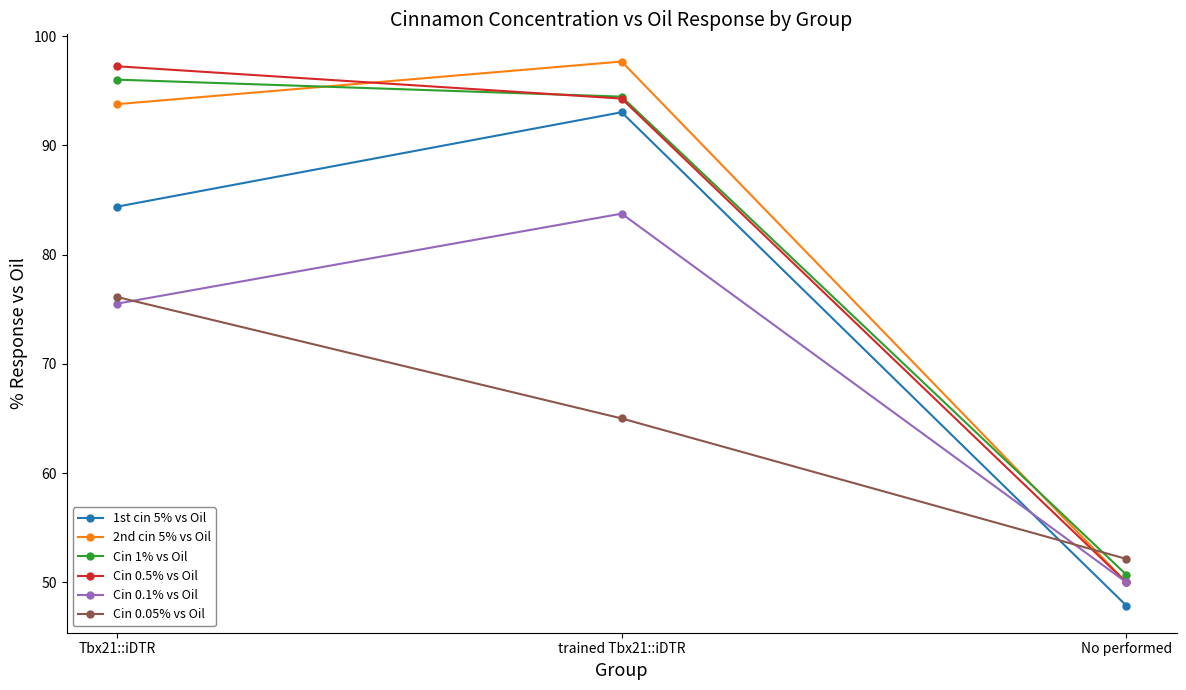

Reading left to right, transcribe all the data shown in this chart.

1st cin 5% vs Oil: Tbx21::iDTR=84.4	trained Tbx21::iDTR=93.0	No performed=47.9
2nd cin 5% vs Oil: Tbx21::iDTR=93.8	trained Tbx21::iDTR=97.7	No performed=50.0
Cin 1% vs Oil: Tbx21::iDTR=96.0	trained Tbx21::iDTR=94.5	No performed=50.7
Cin 0.5% vs Oil: Tbx21::iDTR=97.2	trained Tbx21::iDTR=94.3	No performed=50.0
Cin 0.1% vs Oil: Tbx21::iDTR=75.5	trained Tbx21::iDTR=83.8	No performed=50.0
Cin 0.05% vs Oil: Tbx21::iDTR=76.1	trained Tbx21::iDTR=65.0	No performed=52.1